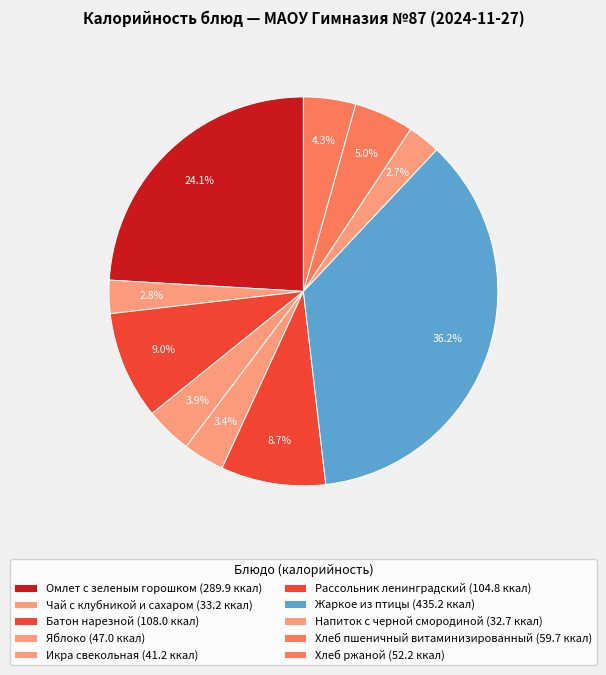

Count the number of slices in the pie.

10